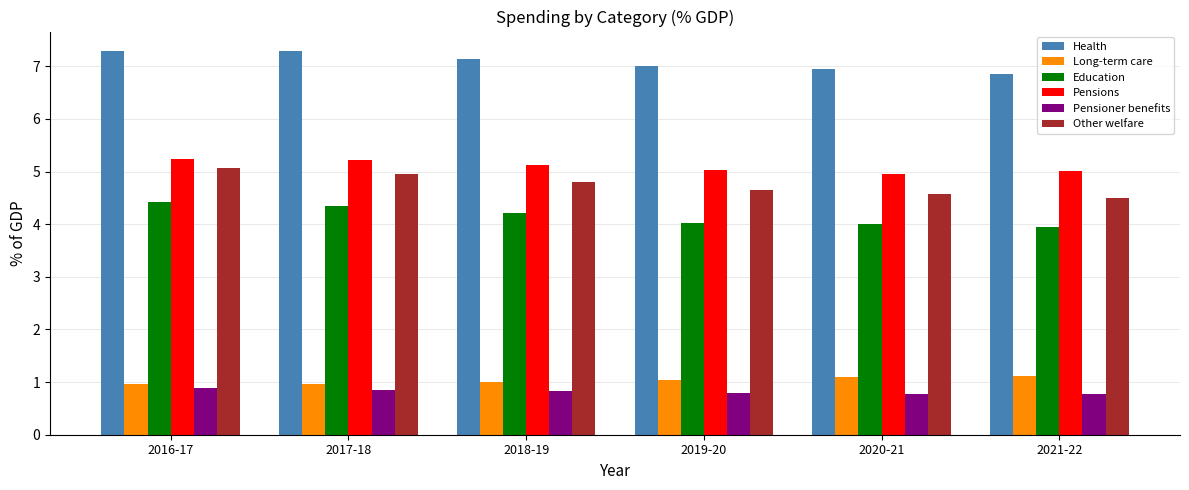

What is the highest value of the Pensioner benefits series?

0.9